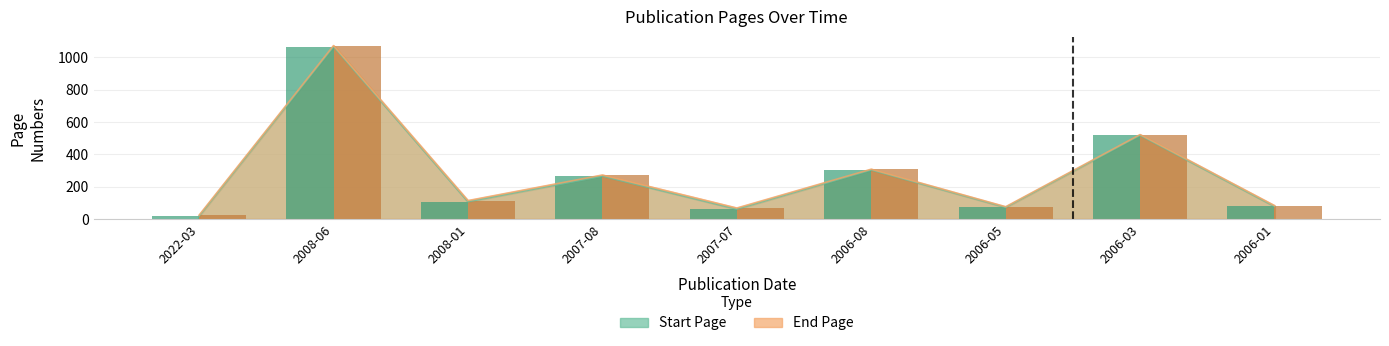

What is the minimum value shown in the chart?

19